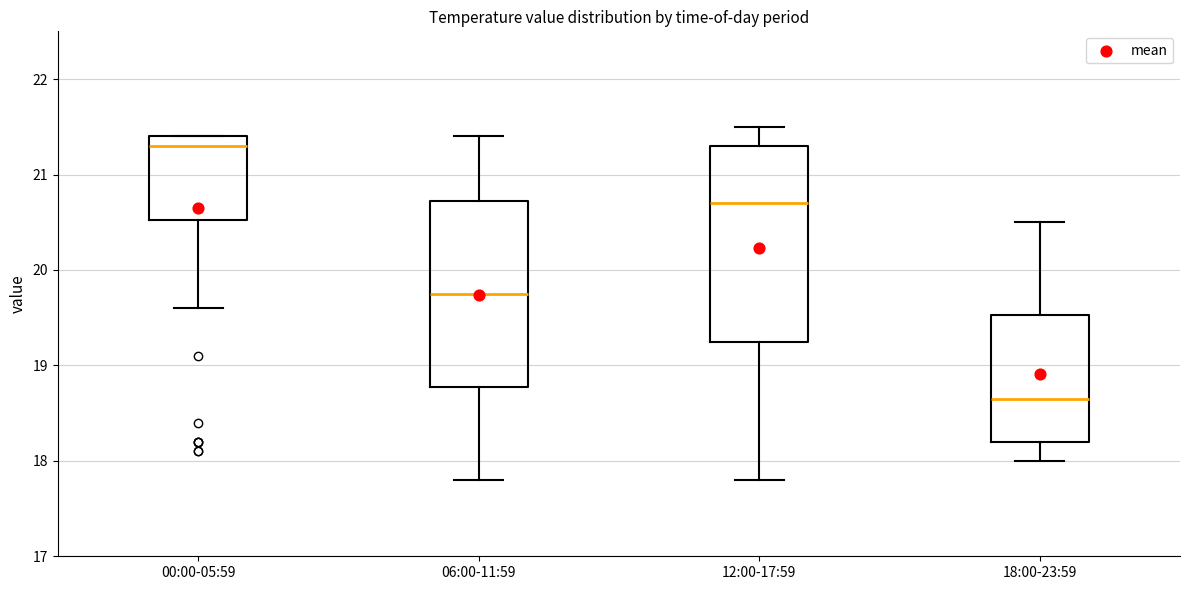

Reading left to right, transcribe this box plot: for each box, give where its median line is, the range the box spans, and where its two whiskers end, as read against the y-axis. The values are not printed on the chart, so give them approximately, as read against the axis.

00:00-05:59: median 21.3, box 20.5 to 21.4, whiskers 19.6 to 21.4
06:00-11:59: median 19.8, box 18.8 to 20.7, whiskers 17.8 to 21.4
12:00-17:59: median 20.7, box 19.3 to 21.3, whiskers 17.8 to 21.5
18:00-23:59: median 18.7, box 18.2 to 19.5, whiskers 18.0 to 20.5